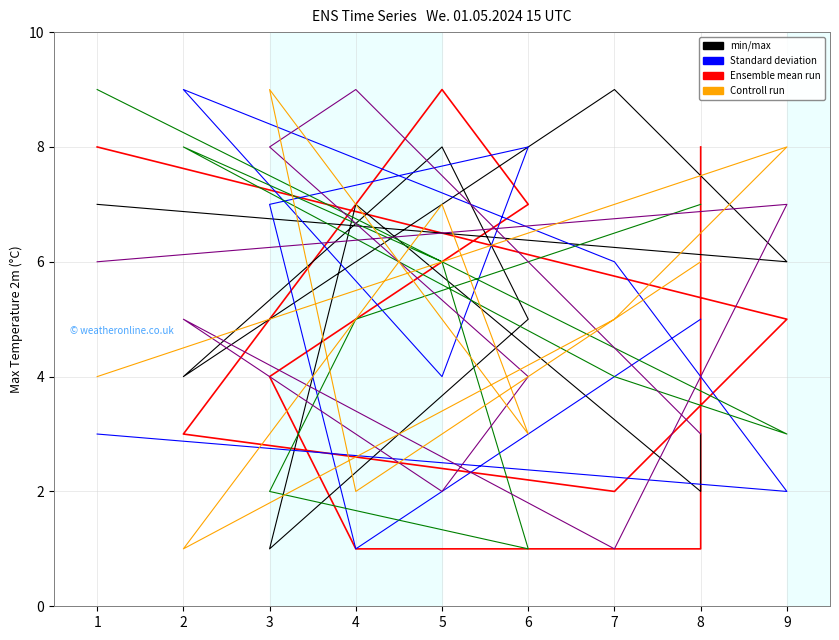

What is the minimum value shown in the chart?

1